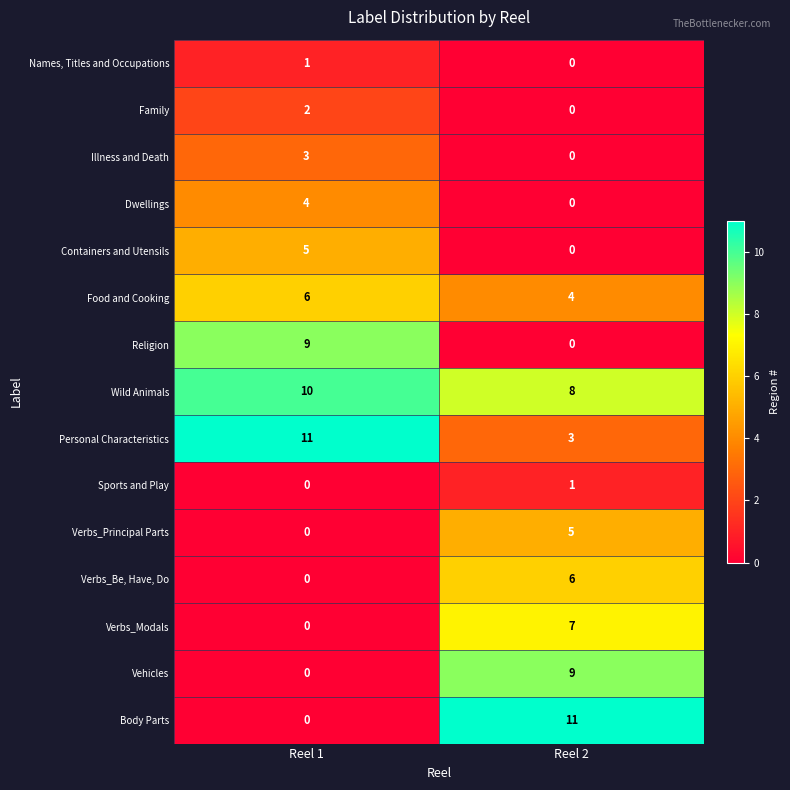

What is the difference between the highest and lowest values at Reel 1?

11